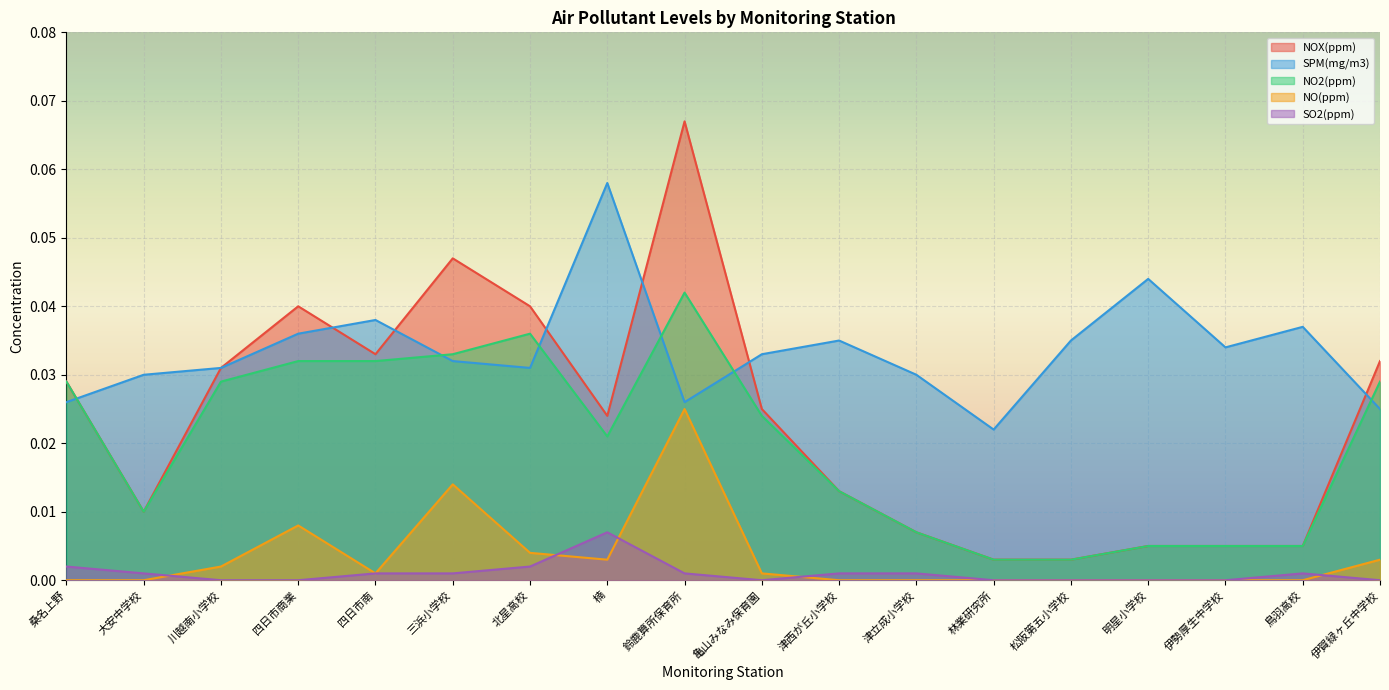

Reading left to right, what are all the values shown in this chart?

NOX(ppm): 桑名上野=0.0	大安中学校=0.0	川越南小学校=0.0	四日市商業=0.0	四日市南=0.0	三浜小学校=0.0	北星高校=0.0	楠=0.0	鈴鹿算所保育所=0.1	亀山みなみ保育園=0.0	津西が丘小学校=0.0	津立成小学校=0.0	林業研究所=0.0	松阪第五小学校=0.0	明星小学校=0.0	伊勢厚生中学校=0.0	鳥羽高校=0.0	伊賀緑ヶ丘中学校=0.0
SPM(mg/m3): 桑名上野=0.0	大安中学校=0.0	川越南小学校=0.0	四日市商業=0.0	四日市南=0.0	三浜小学校=0.0	北星高校=0.0	楠=0.1	鈴鹿算所保育所=0.0	亀山みなみ保育園=0.0	津西が丘小学校=0.0	津立成小学校=0.0	林業研究所=0.0	松阪第五小学校=0.0	明星小学校=0.0	伊勢厚生中学校=0.0	鳥羽高校=0.0	伊賀緑ヶ丘中学校=0.0
NO2(ppm): 桑名上野=0.0	大安中学校=0.0	川越南小学校=0.0	四日市商業=0.0	四日市南=0.0	三浜小学校=0.0	北星高校=0.0	楠=0.0	鈴鹿算所保育所=0.0	亀山みなみ保育園=0.0	津西が丘小学校=0.0	津立成小学校=0.0	林業研究所=0.0	松阪第五小学校=0.0	明星小学校=0.0	伊勢厚生中学校=0.0	鳥羽高校=0.0	伊賀緑ヶ丘中学校=0.0
NO(ppm): 桑名上野=0.0	大安中学校=0.0	川越南小学校=0.0	四日市商業=0.0	四日市南=0.0	三浜小学校=0.0	北星高校=0.0	楠=0.0	鈴鹿算所保育所=0.0	亀山みなみ保育園=0.0	津西が丘小学校=0.0	津立成小学校=0.0	林業研究所=0.0	松阪第五小学校=0.0	明星小学校=0.0	伊勢厚生中学校=0.0	鳥羽高校=0.0	伊賀緑ヶ丘中学校=0.0
SO2(ppm): 桑名上野=0.0	大安中学校=0.0	川越南小学校=0.0	四日市商業=0.0	四日市南=0.0	三浜小学校=0.0	北星高校=0.0	楠=0.0	鈴鹿算所保育所=0.0	亀山みなみ保育園=0.0	津西が丘小学校=0.0	津立成小学校=0.0	林業研究所=0.0	松阪第五小学校=0.0	明星小学校=0.0	伊勢厚生中学校=0.0	鳥羽高校=0.0	伊賀緑ヶ丘中学校=0.0